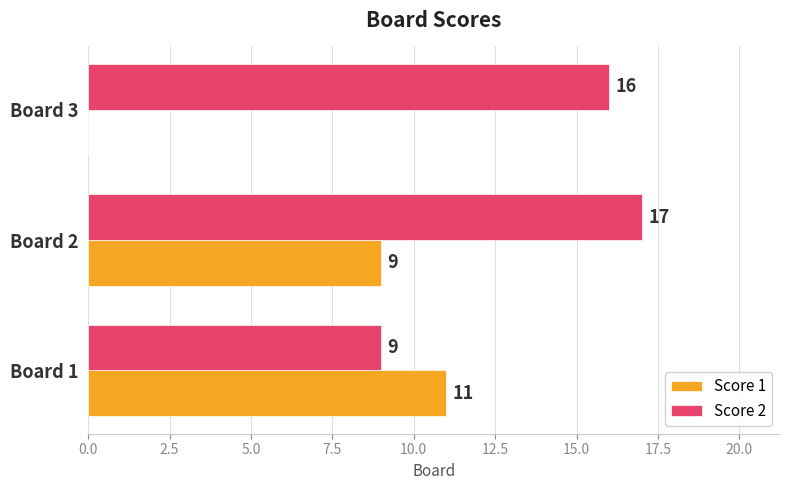

Count the number of categories in the chart.

3